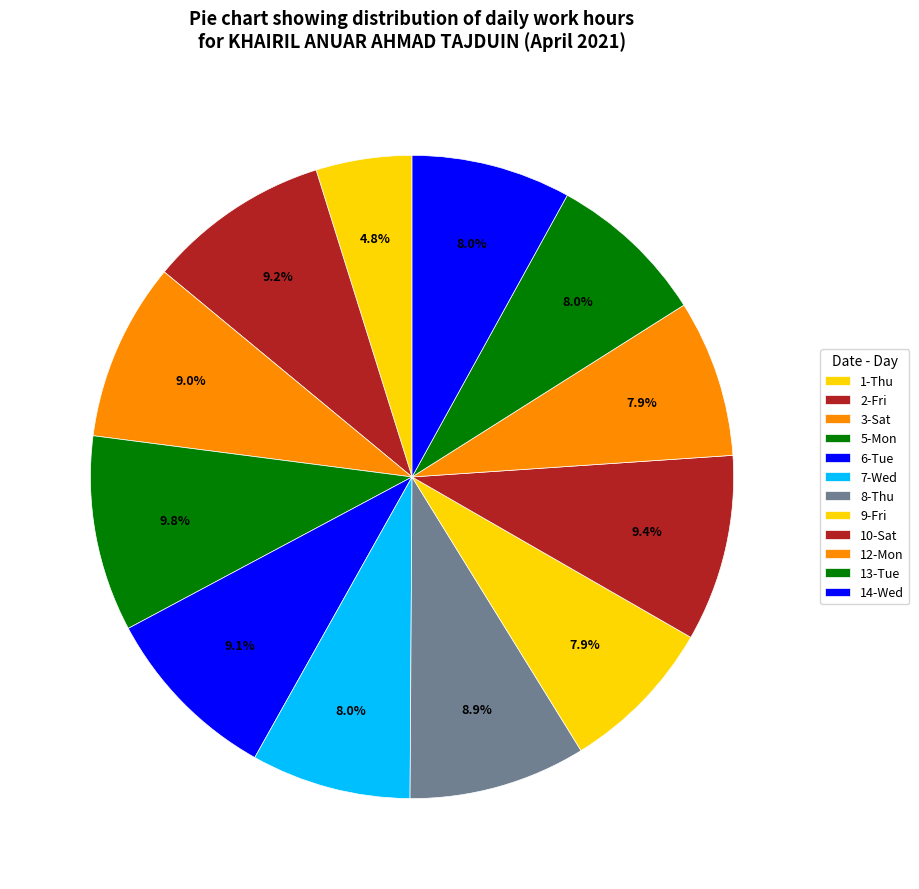

What portion of the pie excludes 7-Wed?

92.0%